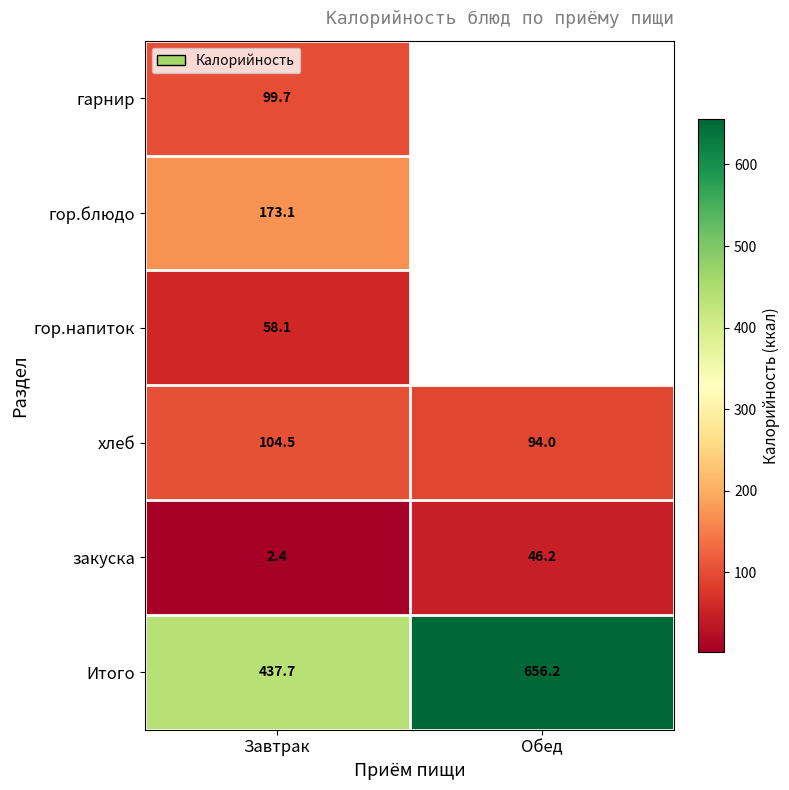

List the labels in order of закуска value, smallest first.

Завтрак, Обед